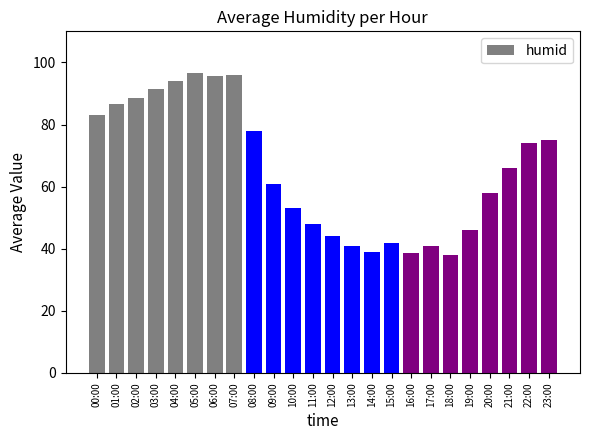

What is the greatest value displayed?

96.5